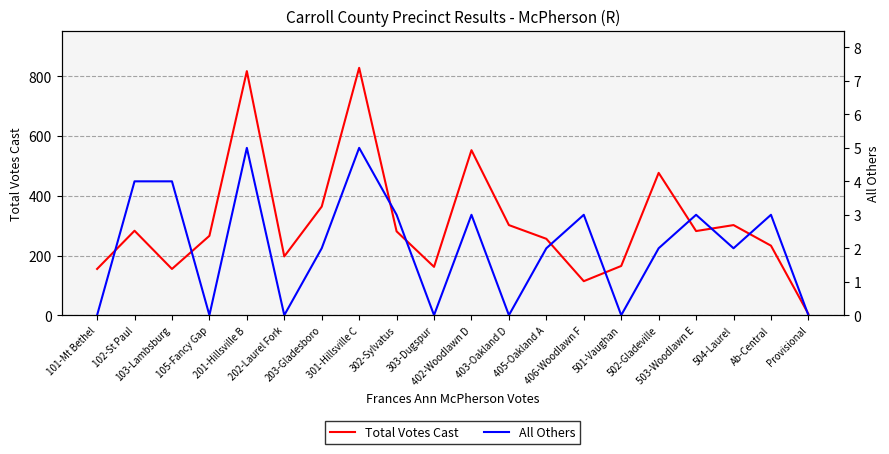

Between 402-Woodlawn D and Ab-Central, which is larger?

402-Woodlawn D